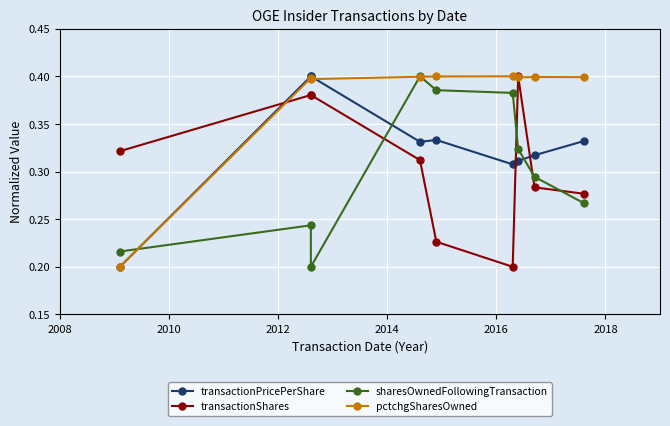

True or false: sharesOwnedFollowingTransaction and transactionShares cross at least once.

True